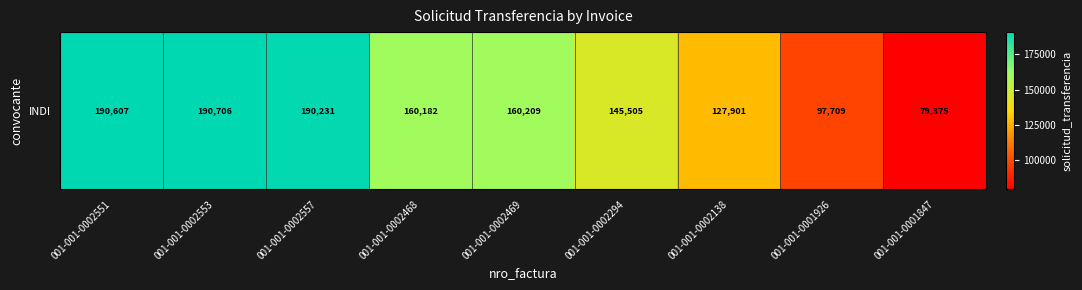

The value at 001-001-0002294 is 145505. True or false?

True